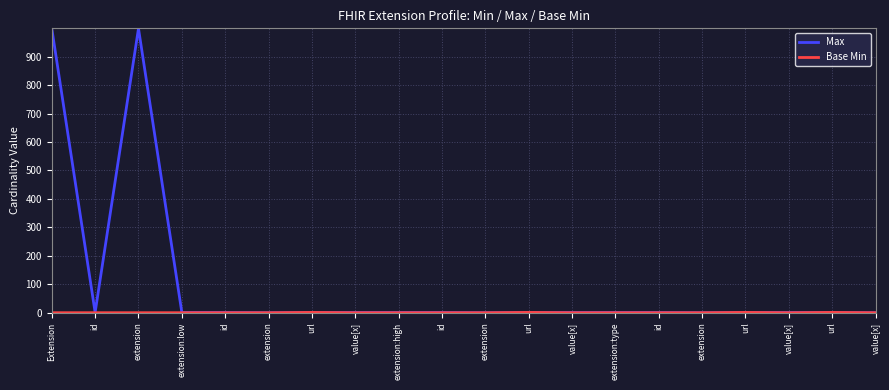

At which category does Max reach its first local peak?

extension